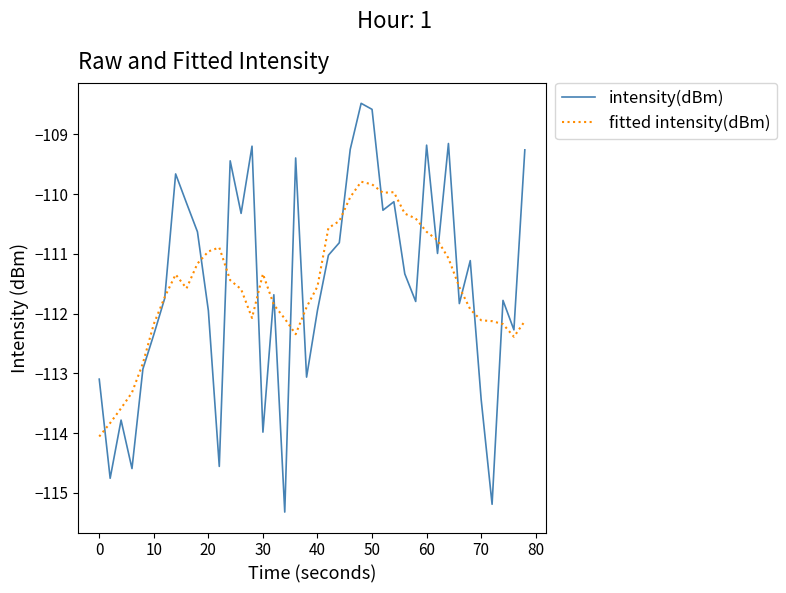

Rank the series by their maximum value, from lowest to highest.

fitted intensity(dBm), intensity(dBm)